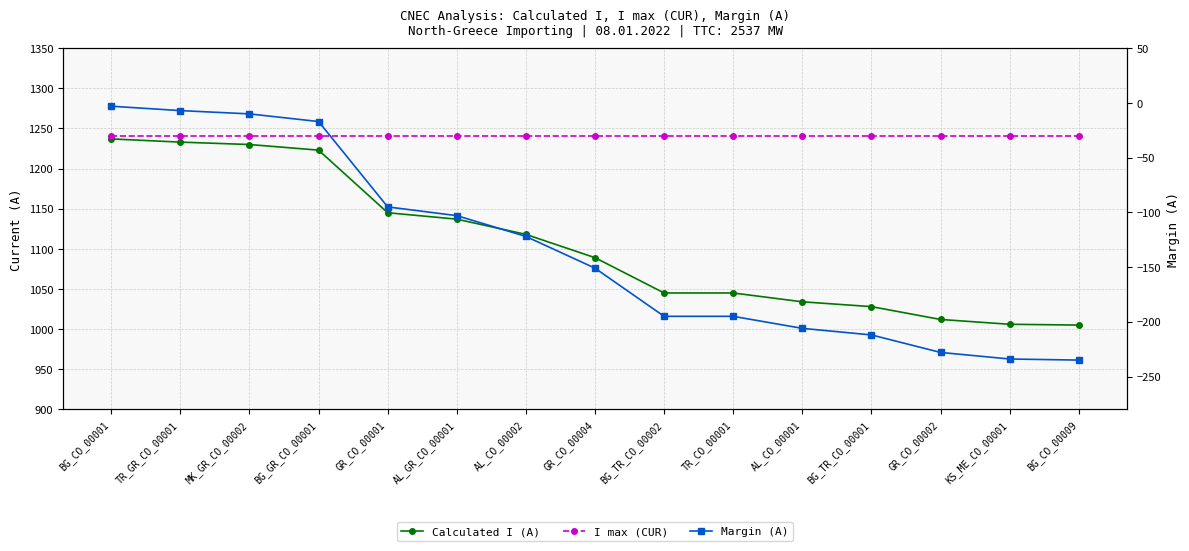

How many data points in Margin (A) are less than -151?

7